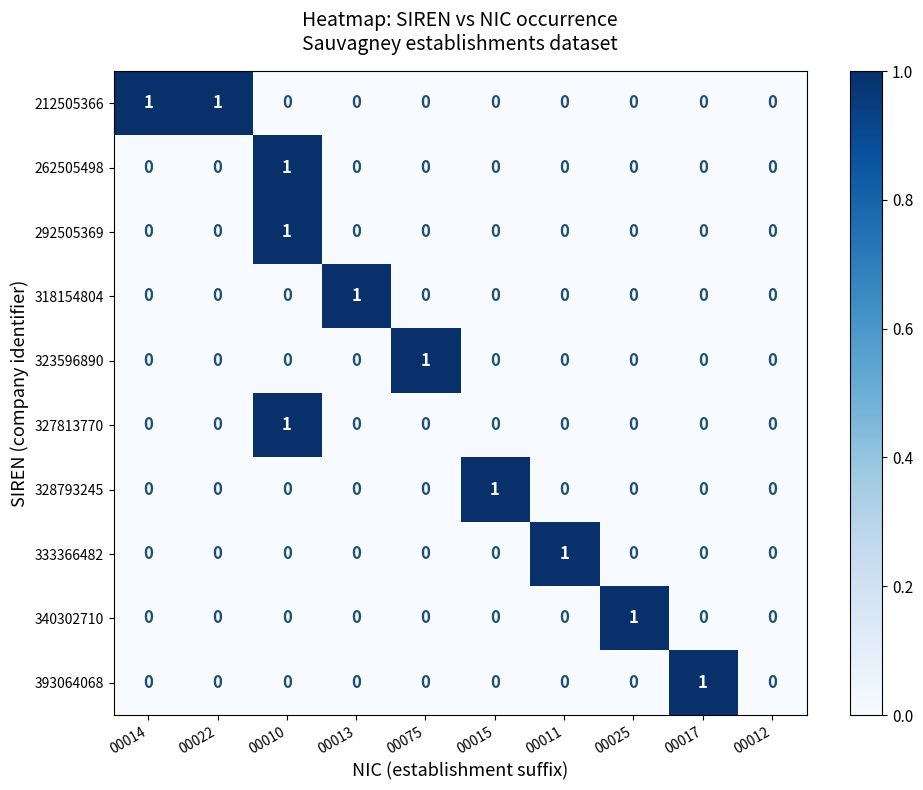

The 212505366 series shows 1 at 00022. True or false?

True